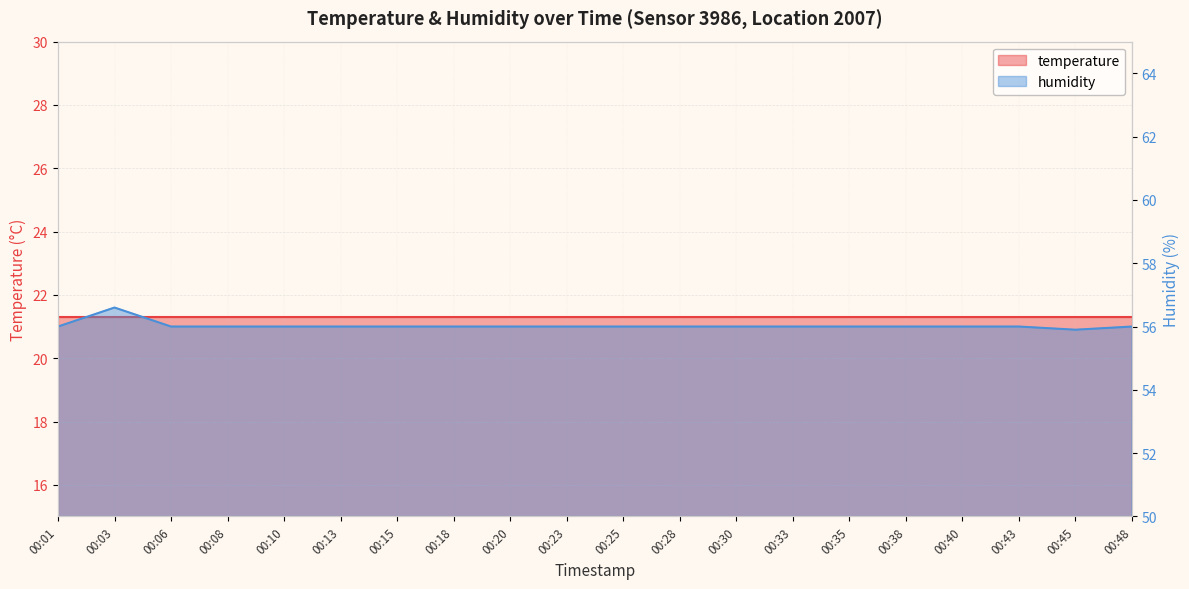

List the labels in order of value, largest first.

00:03, 00:01, 00:06, 00:08, 00:10, 00:13, 00:15, 00:18, 00:20, 00:23, 00:25, 00:28, 00:30, 00:33, 00:35, 00:38, 00:40, 00:43, 00:48, 00:45